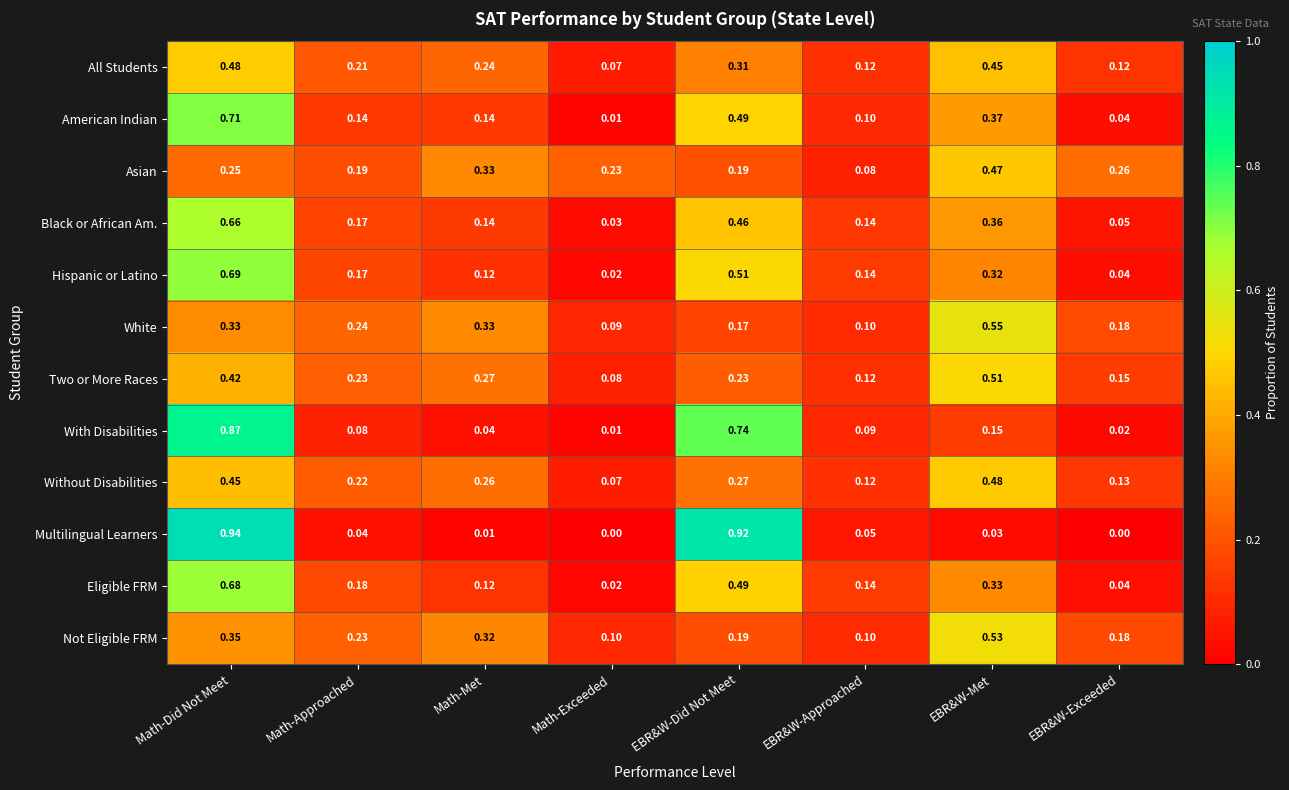

Is the value of Multilingual Learners at EBR&W-Met greater than the value of With Disabilities at EBR&W-Approached?

No